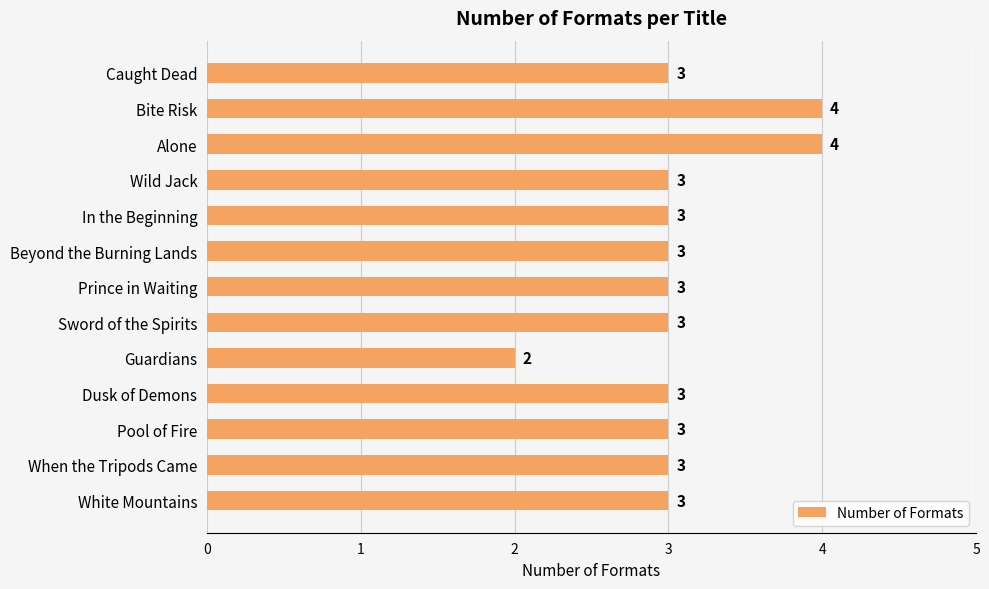

What position from the bottom is Guardians?

5